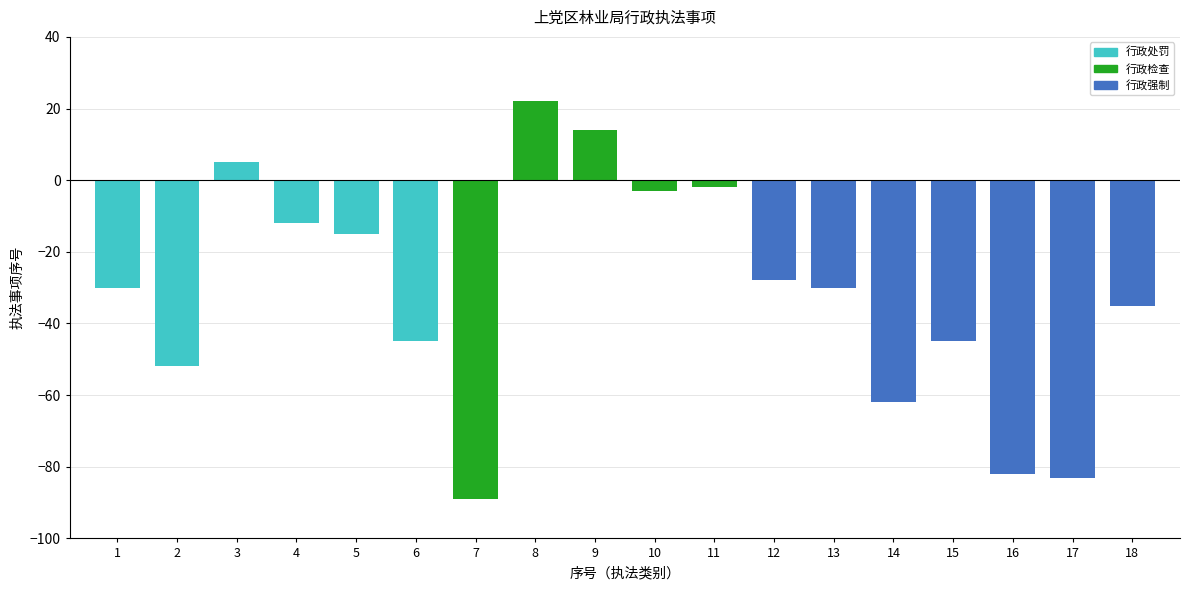

Are the bars horizontal?

No